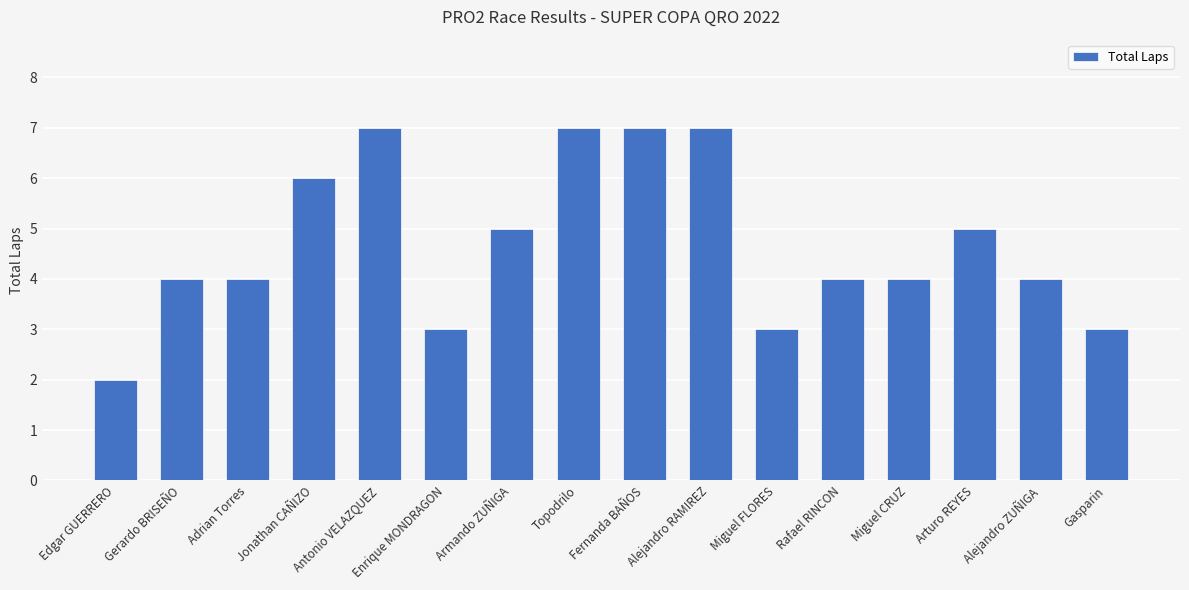

What is the approximate value at Jonathan CAÑIZO?

6